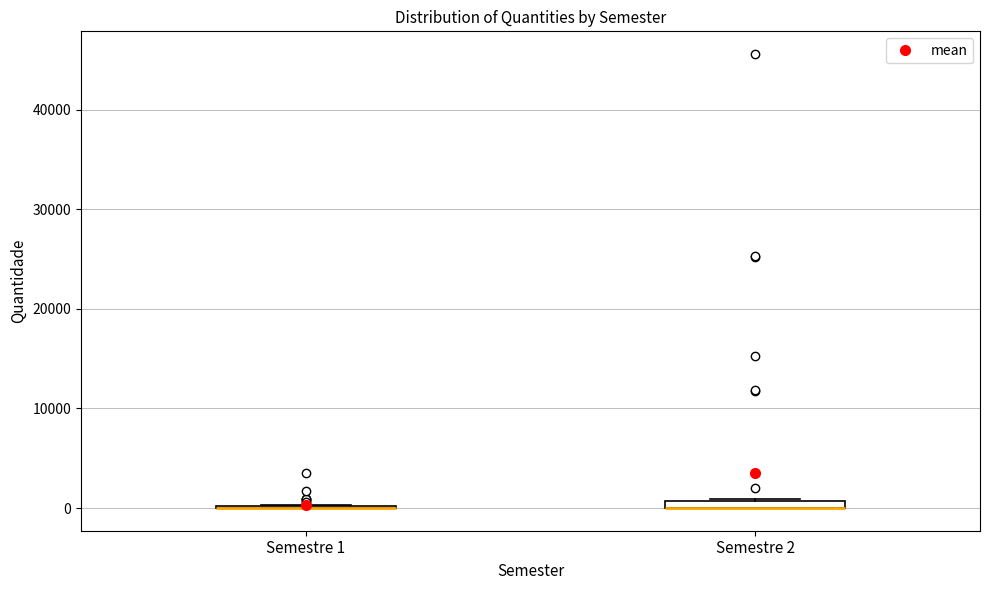

Where is the upper edge of the box for Semestre 2 on the y-axis? The values are not printed on the chart, so give them approximately, as read against the axis.

1000